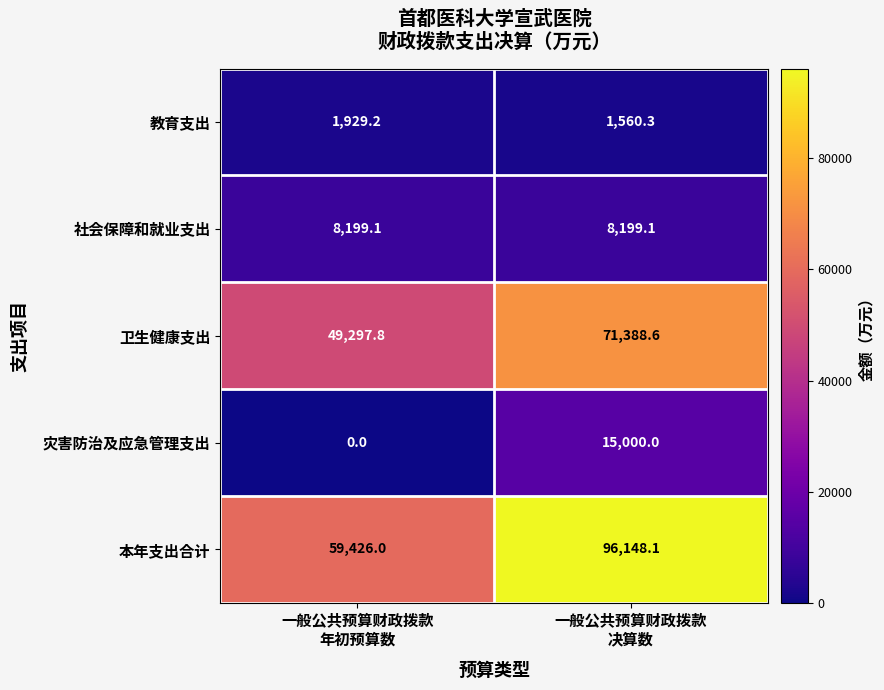

How many data points in 卫生健康支出 are above 71388?

1